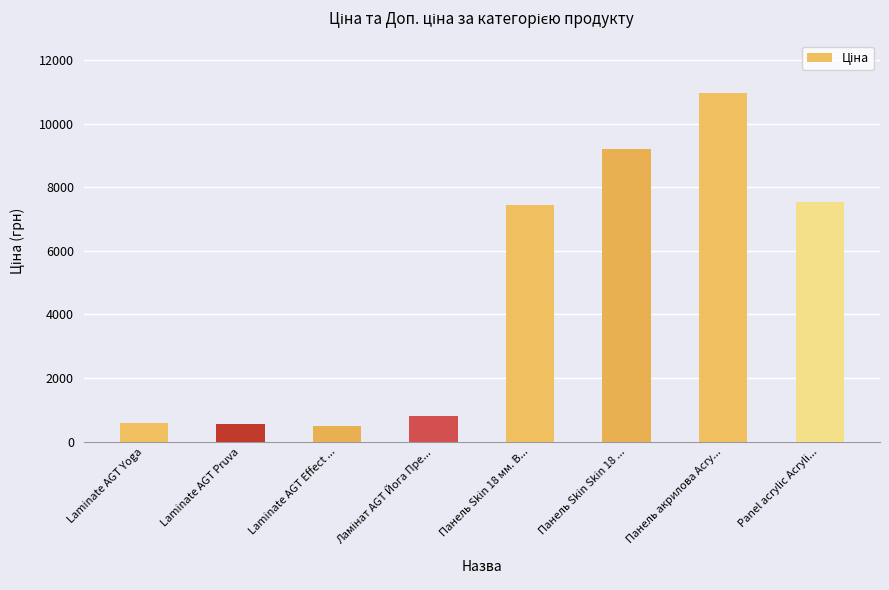

True or false: Доп. ціна has a value of 9196.3 at Панель Skin Skin 18 мм. Деа.

True